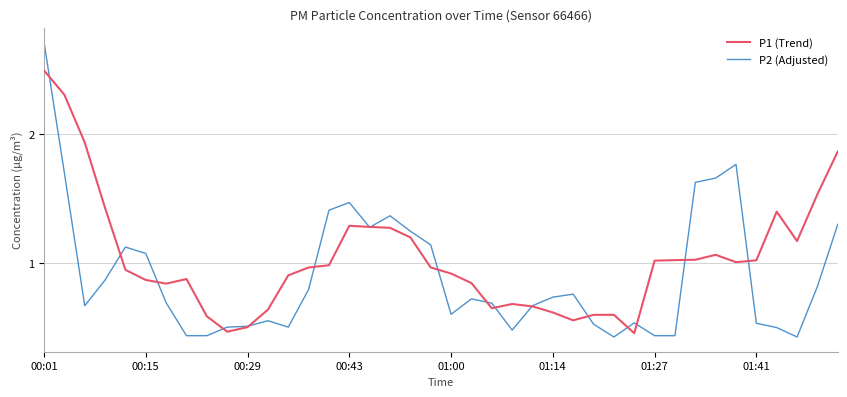

Which series has the largest total across all categories?

P1 (Trend)